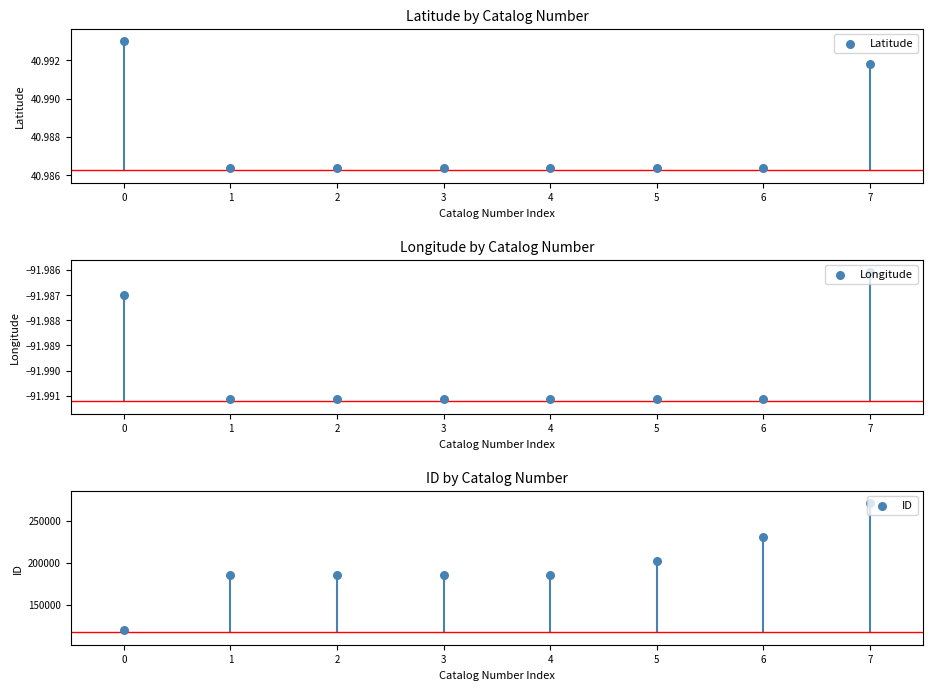

What is the total value across all series at 0?

120457.0